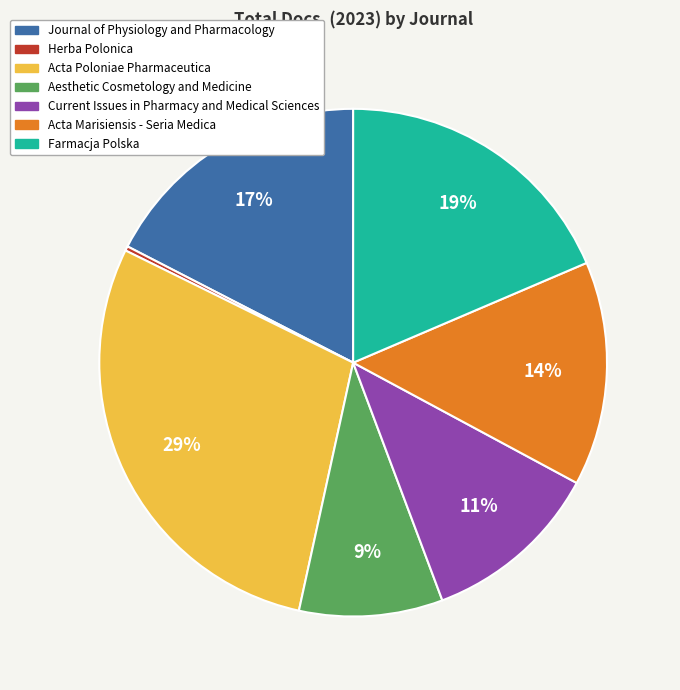

To the nearest percent, what percentage of the pie is Journal of Physiology and Pharmacology?

17%